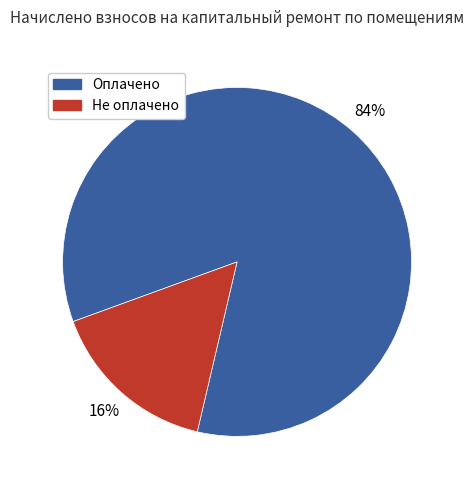

Which category has the smallest portion of the pie?

Не оплачено